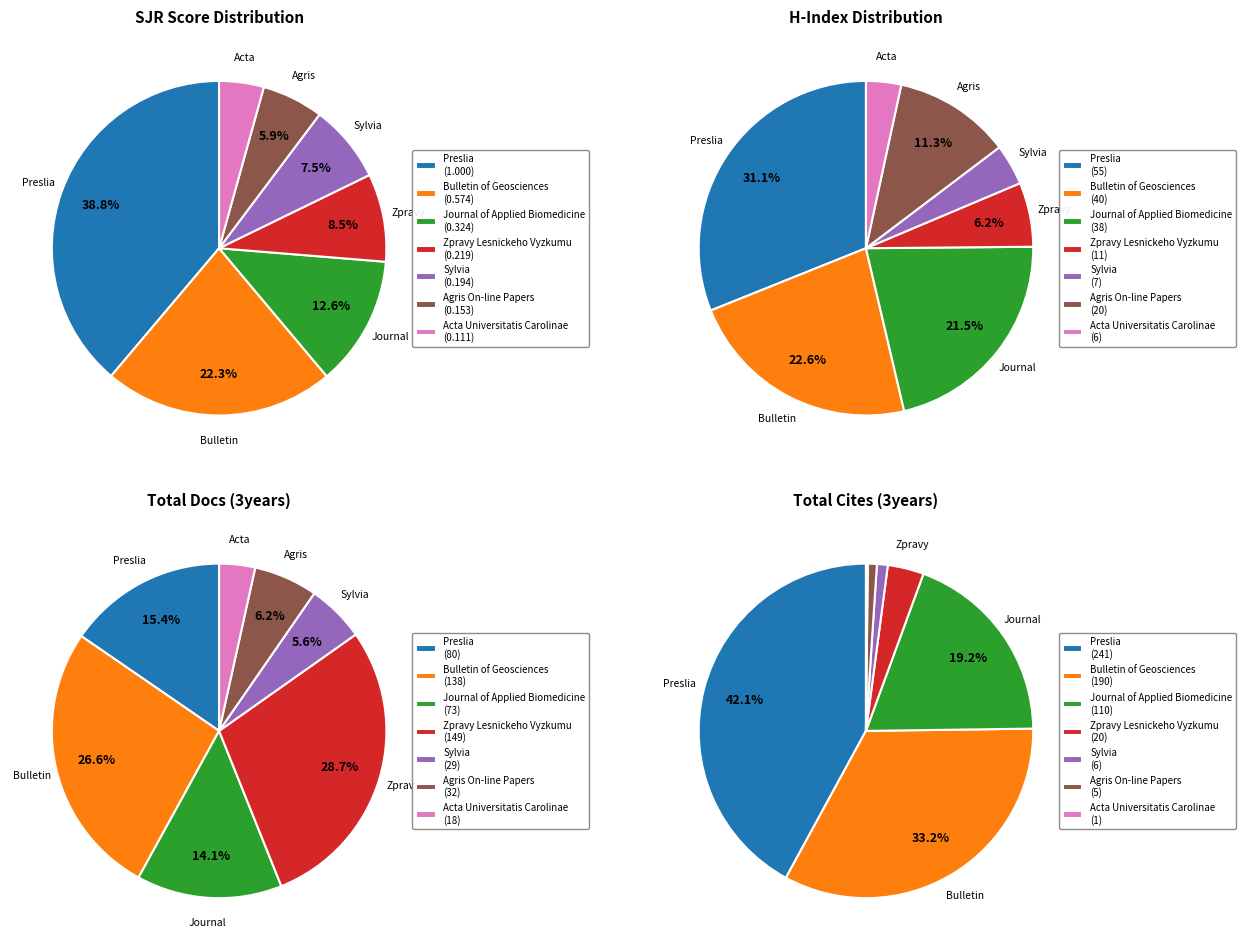

Which category has the biggest portion of the pie?

Preslia